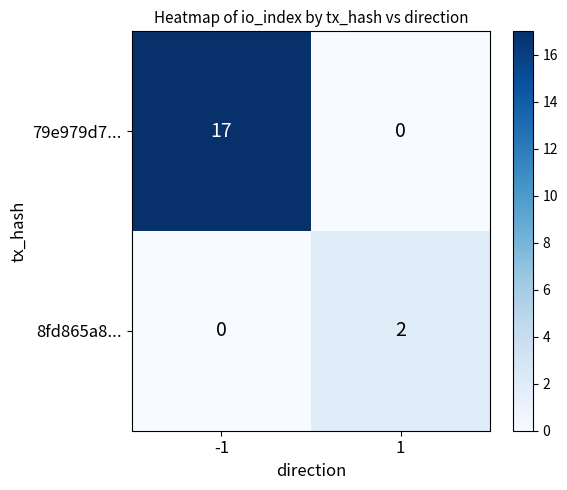

At which category is the sum across all series the highest?

-1